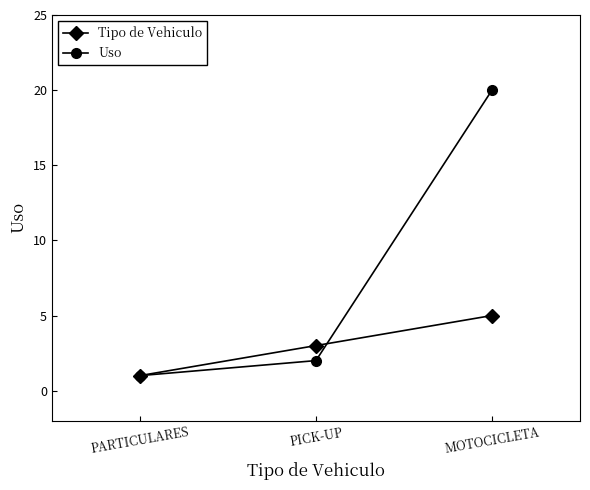

Reading left to right, what are all the values shown in this chart?

Tipo de Vehiculo: 1	3	5
Uso: 1	2	20